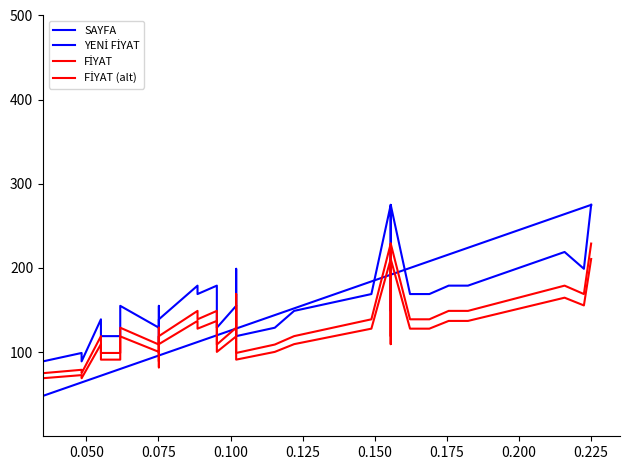

True or false: FİYAT and FİYAT (alt) intersect in this chart.

False